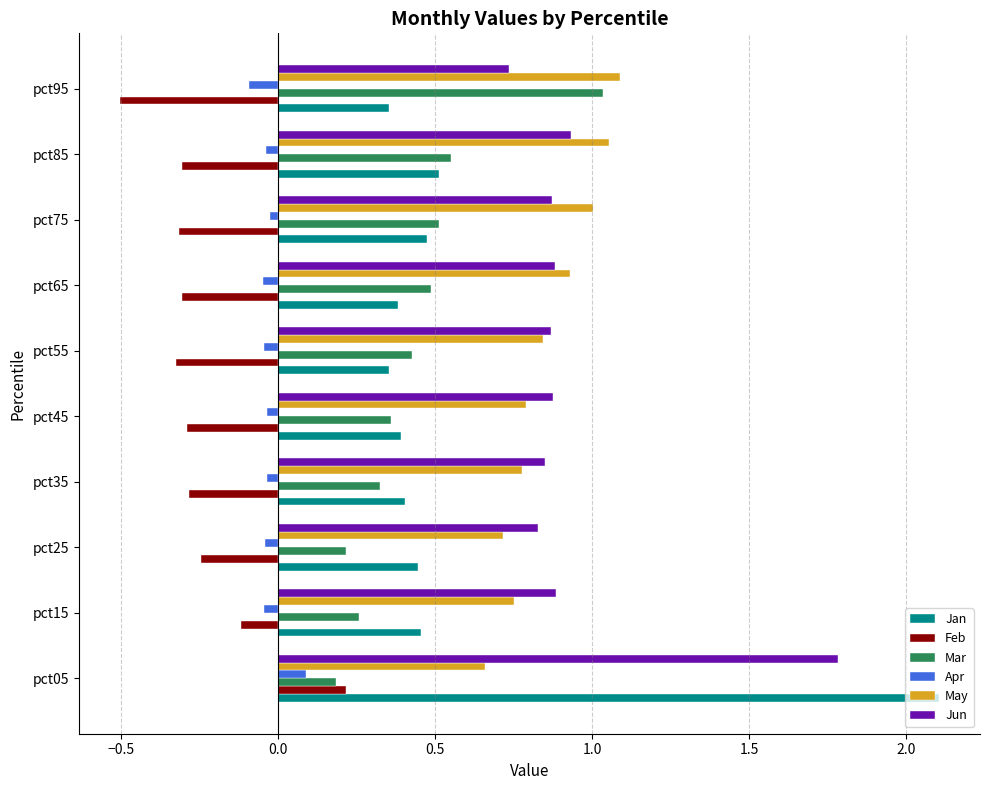

Which category has the highest value in the Jan series?

pct05